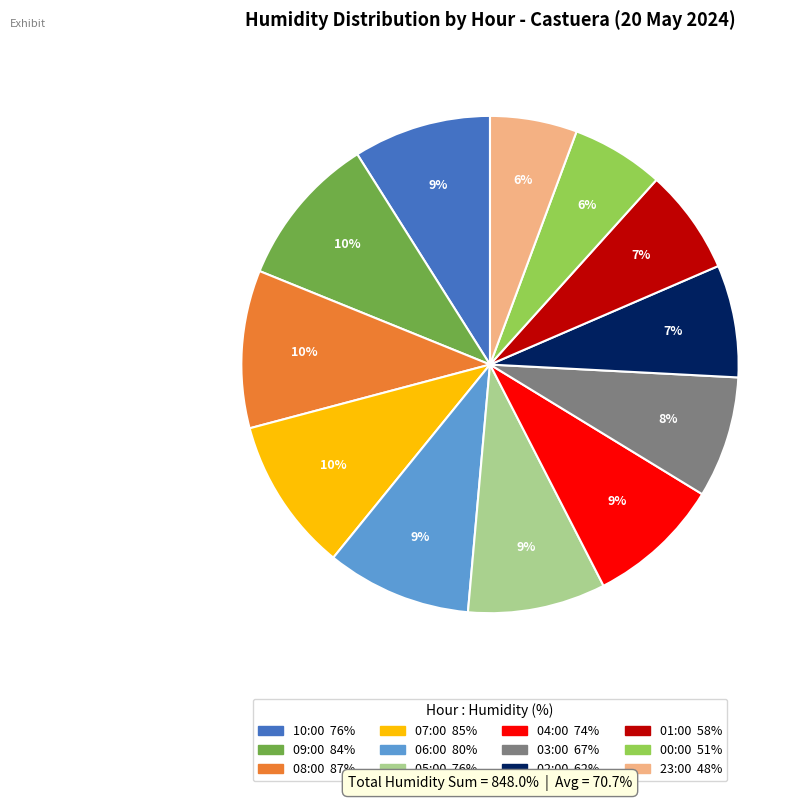

The 10:00 slice represents 9% of the pie. True or false?

True